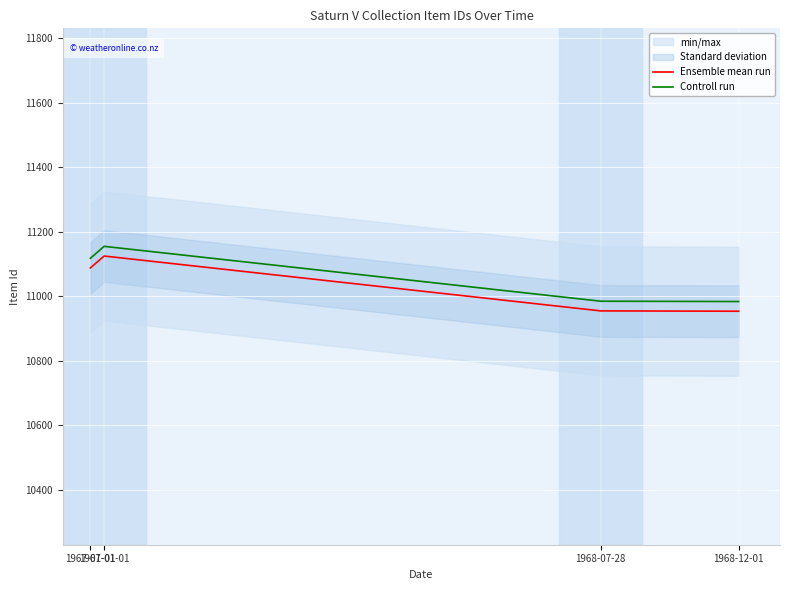

Where is Controll run nearest to the value 11069?

1967-01-01